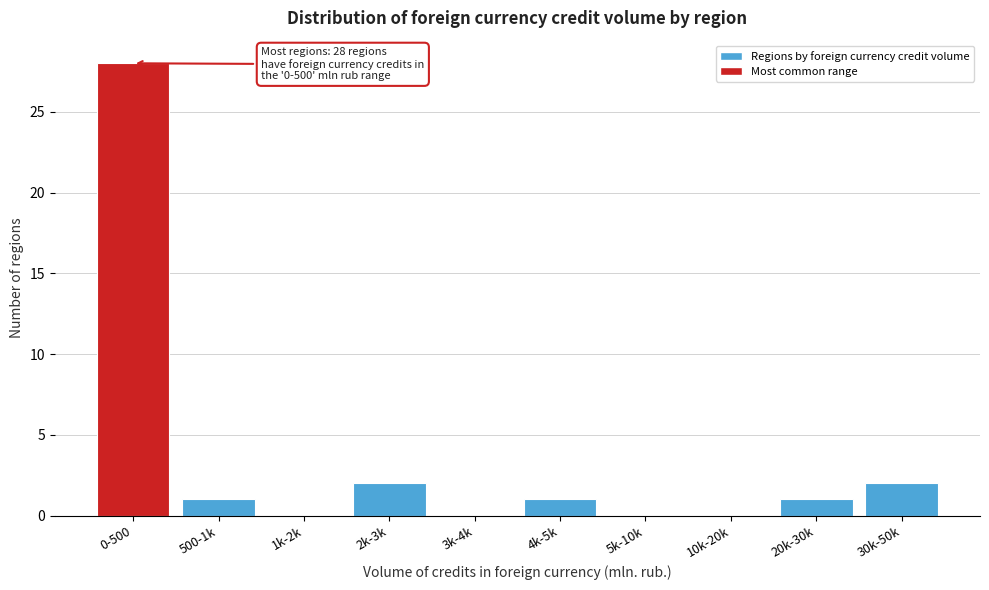

Reading right to left, list all the values displayed in this chart.

30k-50k=2	20k-30k=1	10k-20k=0	5k-10k=0	4k-5k=1	3k-4k=0	2k-3k=2	1k-2k=0	500-1k=1	0-500=28